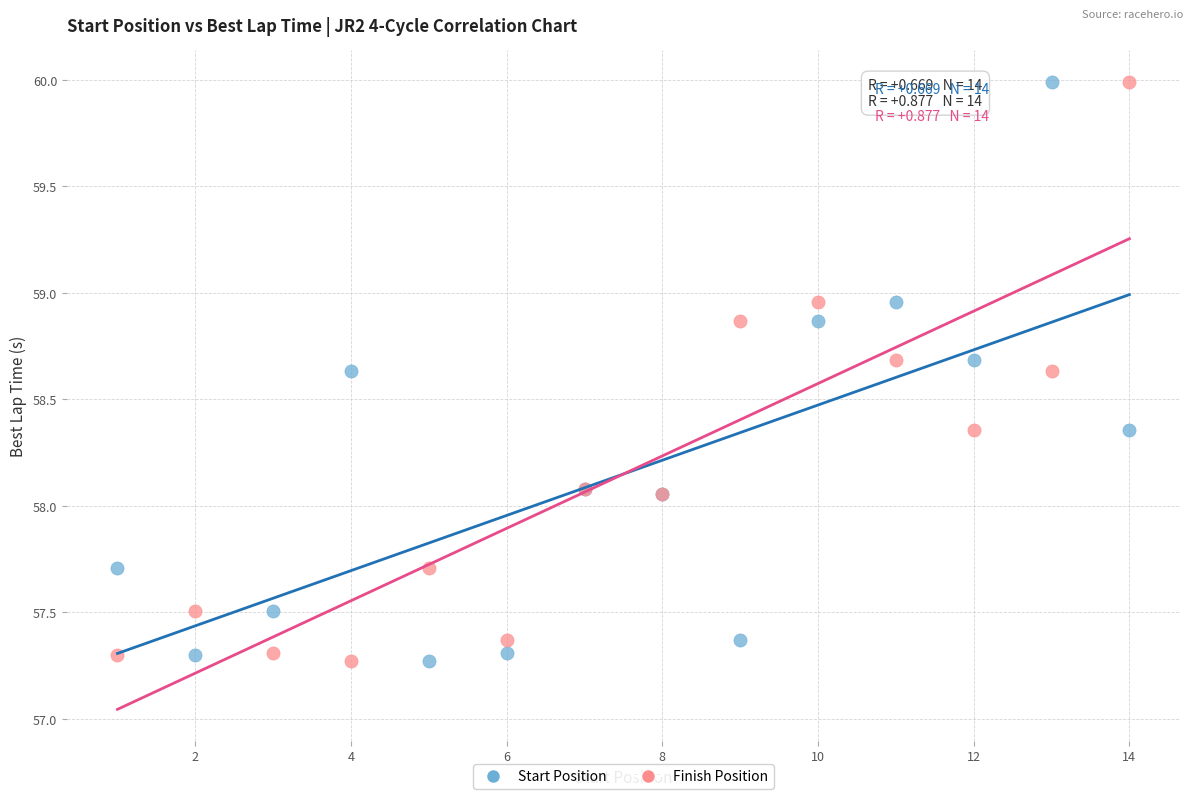

What are all the series names shown in the legend?

Start Position, Finish Position